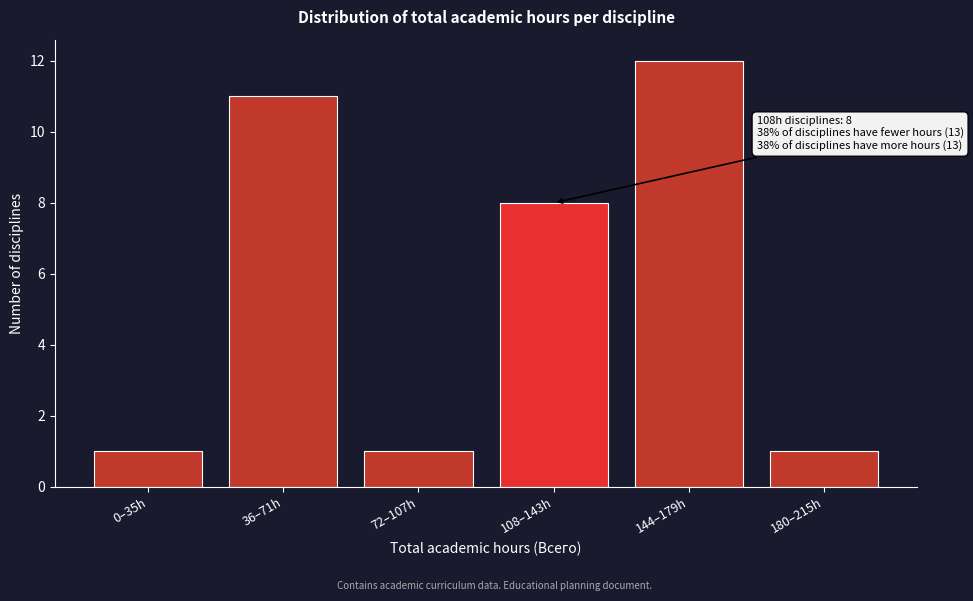

Reading left to right, list all the values displayed in this chart.

0–35h=1	36–71h=11	72–107h=1	108–143h=8	144–179h=12	180–215h=1